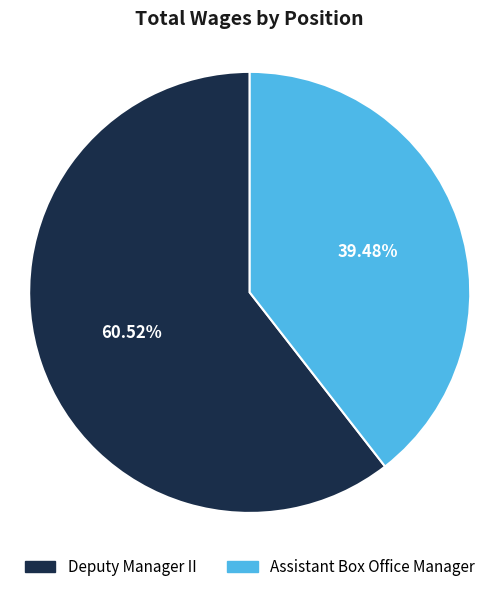

Is there a majority slice in this chart?

Yes